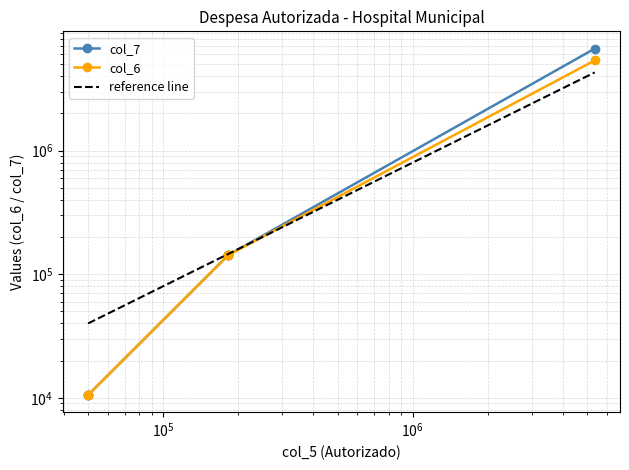

What are all the series names shown in the legend?

col_7, col_6